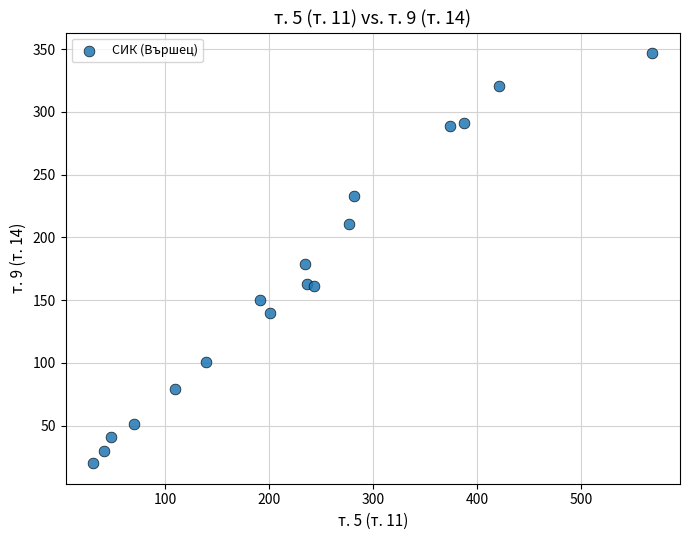

What Y value in the scatter plot is closest to 183?

179